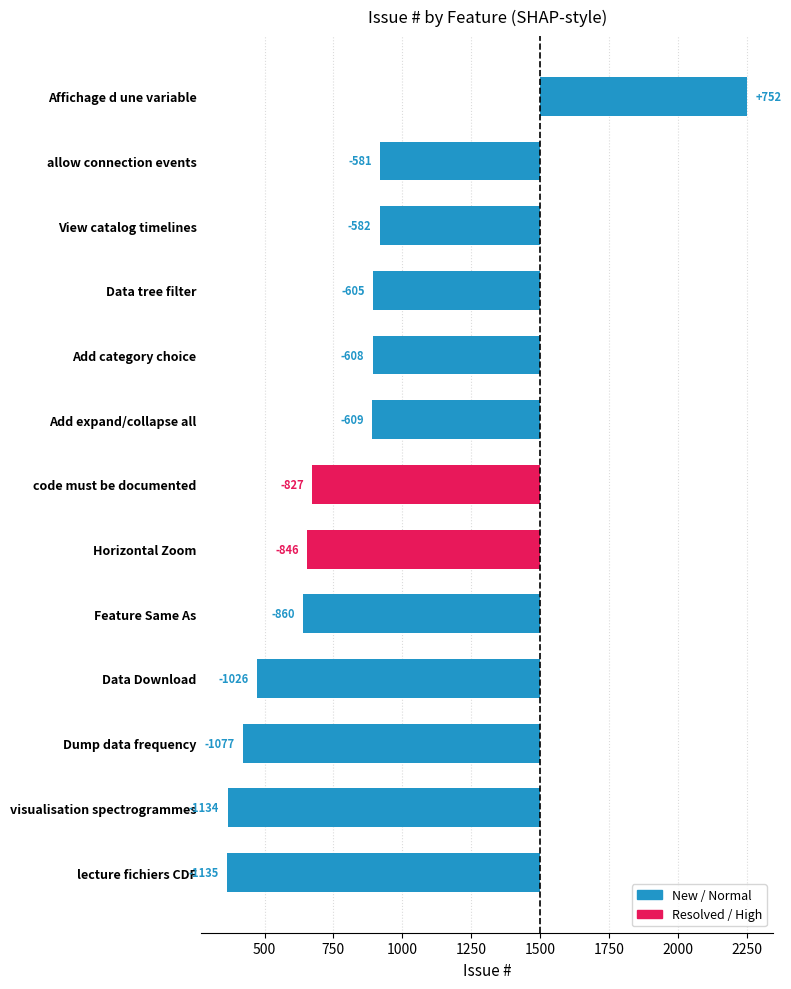

What is the minimum value shown in the chart?

-1135